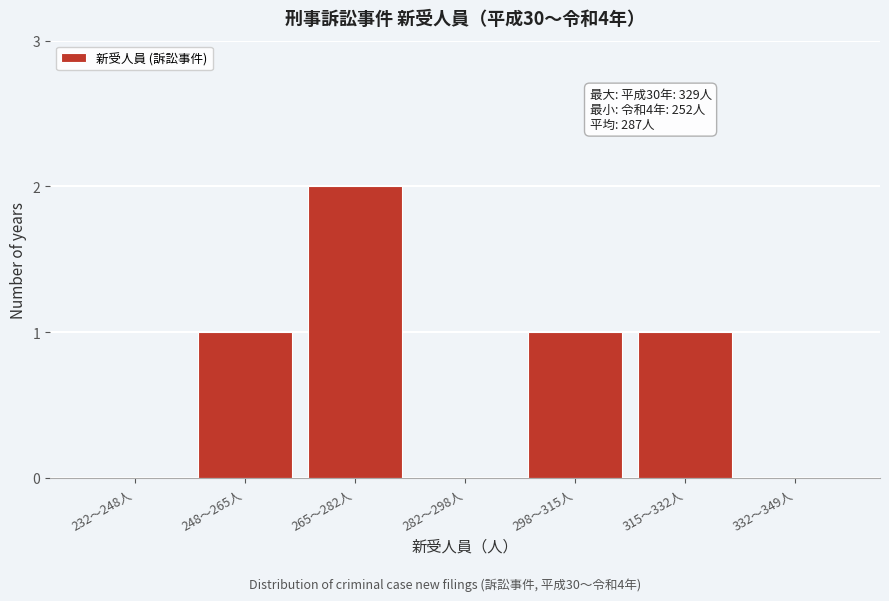

Reading left to right, extract all data points from this chart.

232〜248人=0	248〜265人=1	265〜282人=2	282〜298人=0	298〜315人=1	315〜332人=1	332〜349人=0